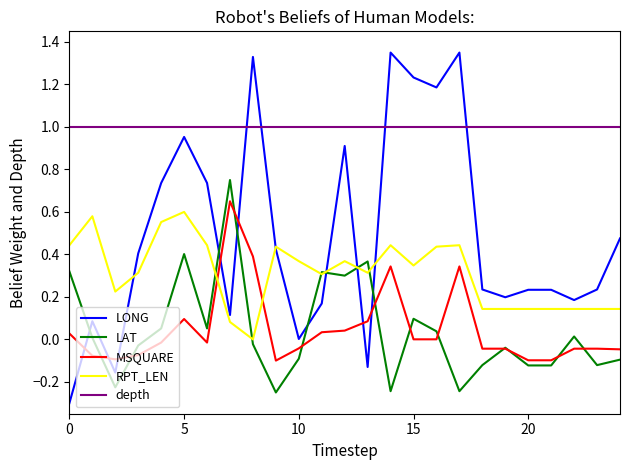

Which series has the widest spread of values?

LONG